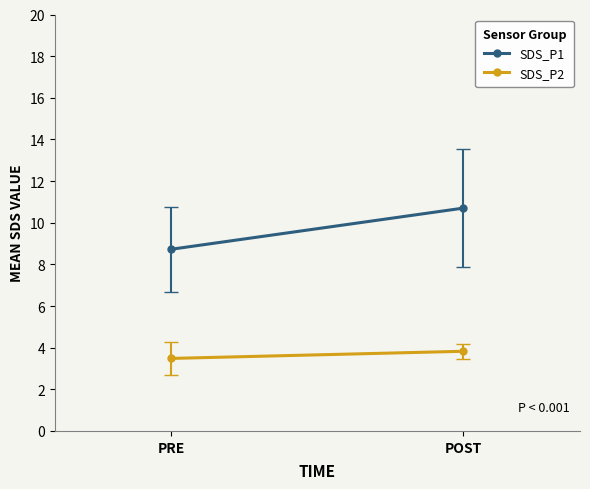

Reading left to right, what are all the values shown in this chart?

SDS_P1: PRE=8.7	POST=10.7
SDS_P2: PRE=3.5	POST=3.8